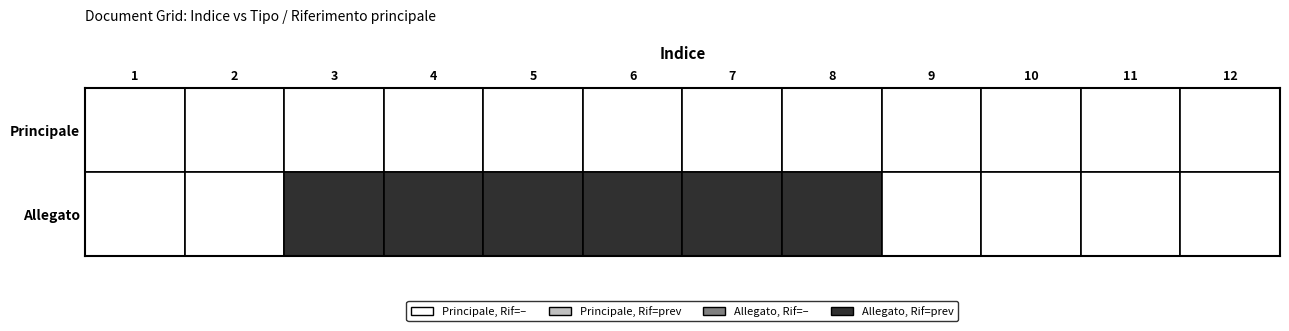

Is it true that Principale equals 0 at 6?

True